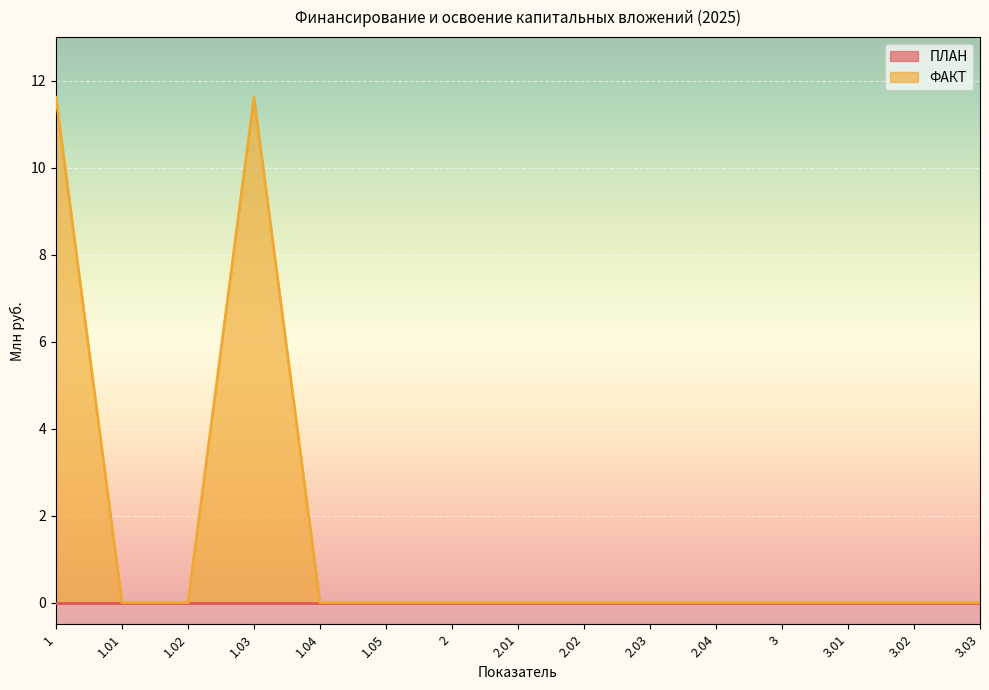

What is the label of the 2nd point from the right?

3.02